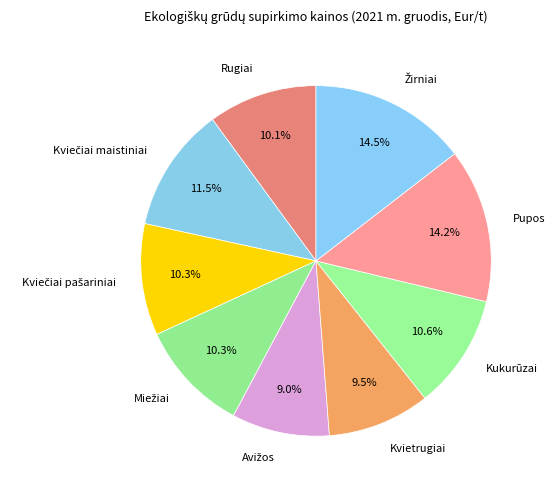

Which has a higher value, Rugiai or Pupos?

Pupos